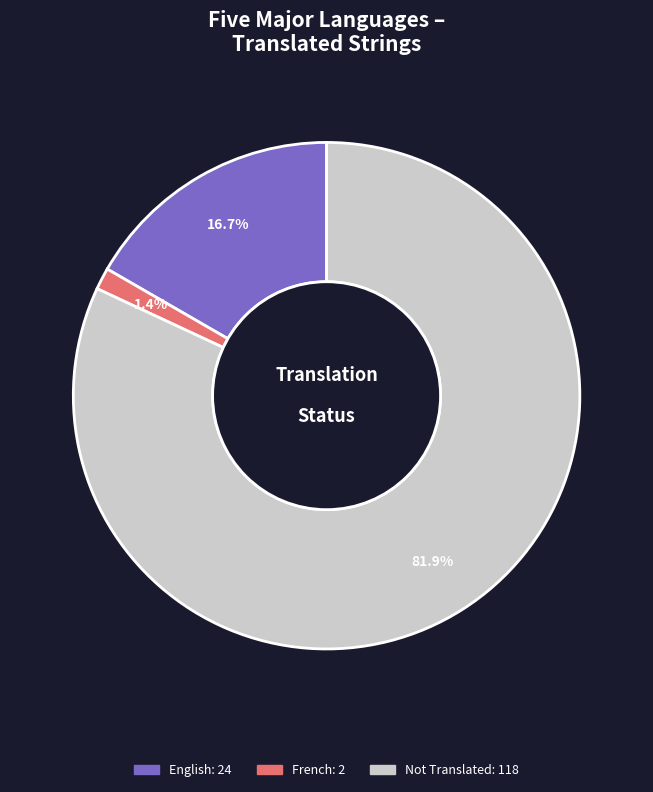

Does any single category account for the majority?

Yes